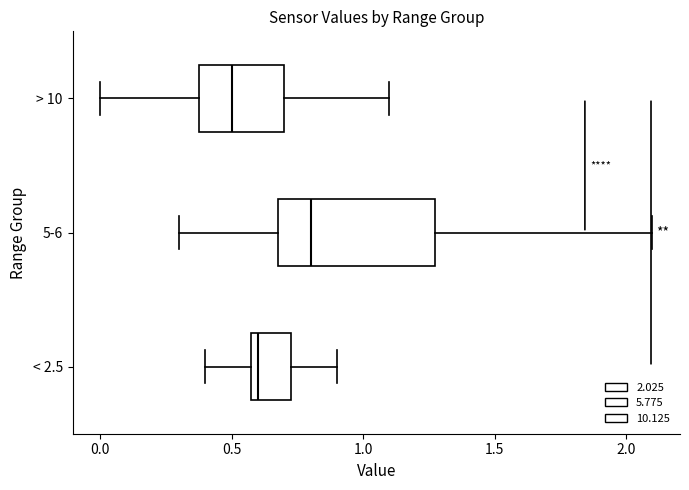

Where does the right whisker of the box for 5-6 end on the x-axis? The values are not printed on the chart, so give them approximately, as read against the axis.

2.10